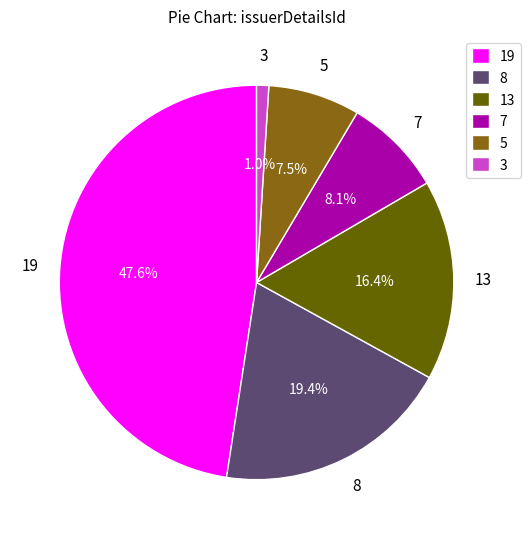

What is the ratio of the value at 19 to the value at 5?

6.3